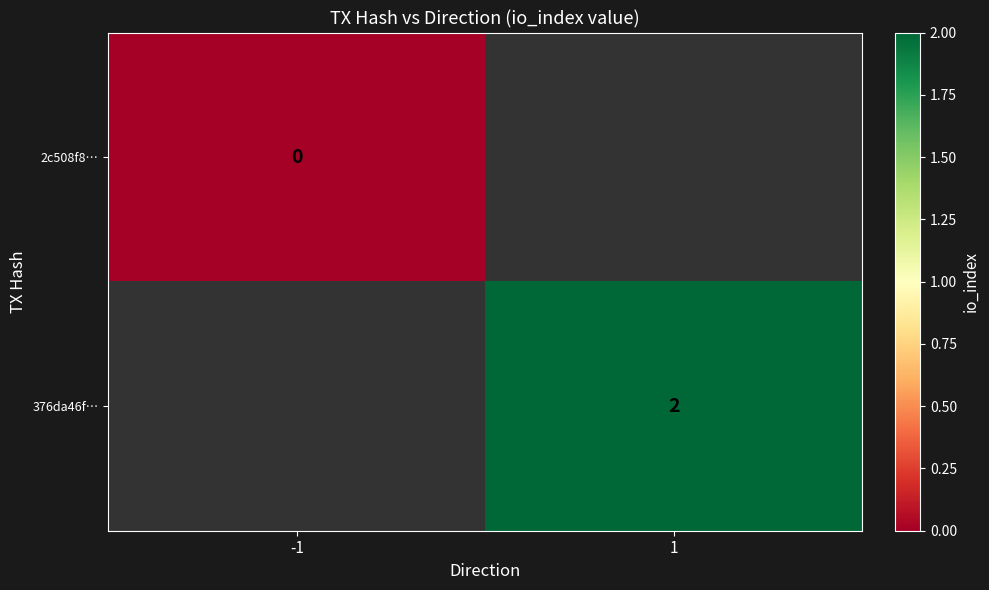

The value of 376da46f… at 1 is 2. True or false?

True